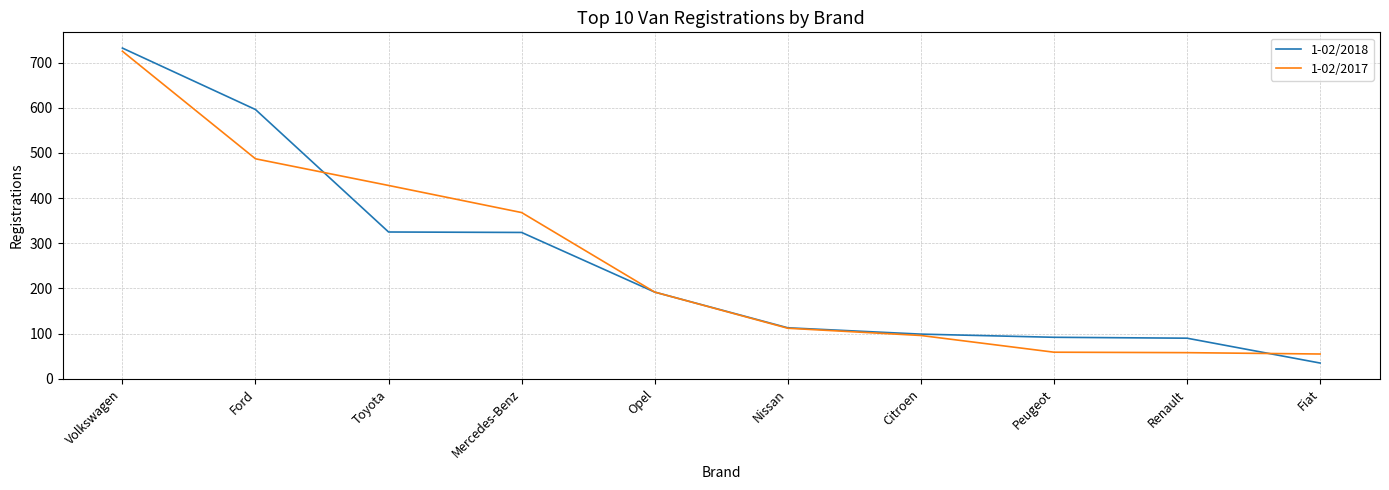

Is it true that 1-02/2018 equals 117 at Mercedes-Benz?

False